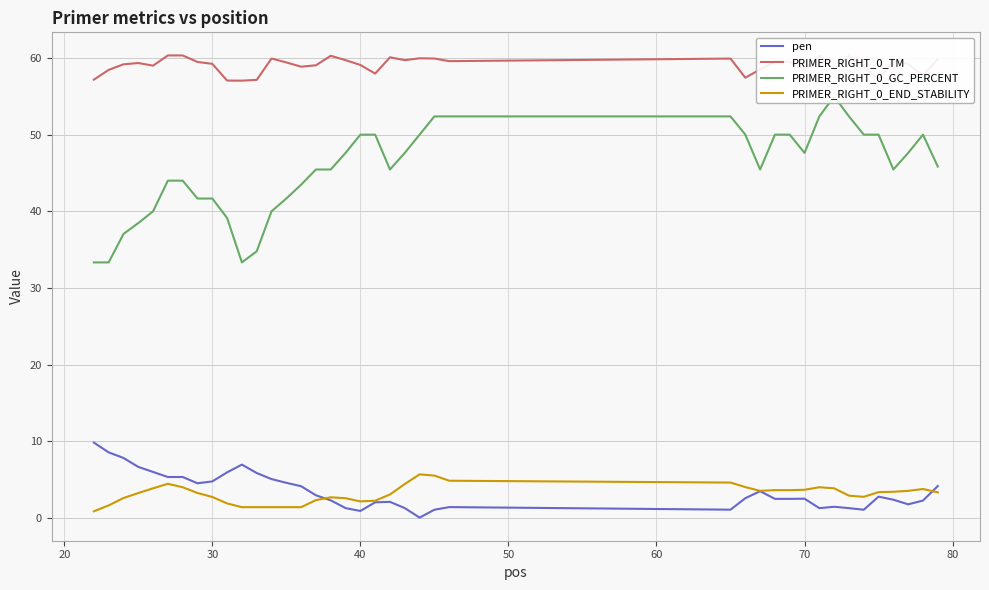

The value of PRIMER_RIGHT_0_END_STABILITY at 40 is 2.1. True or false?

True